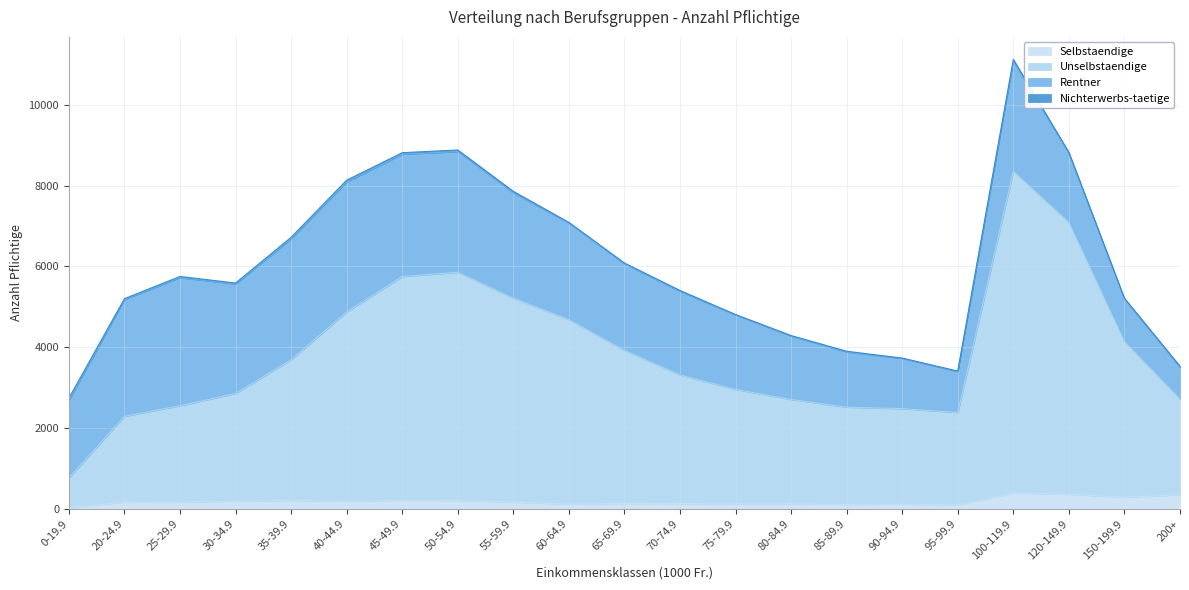

At which category does Selbstaendige reach its first local valley?

40-44.9